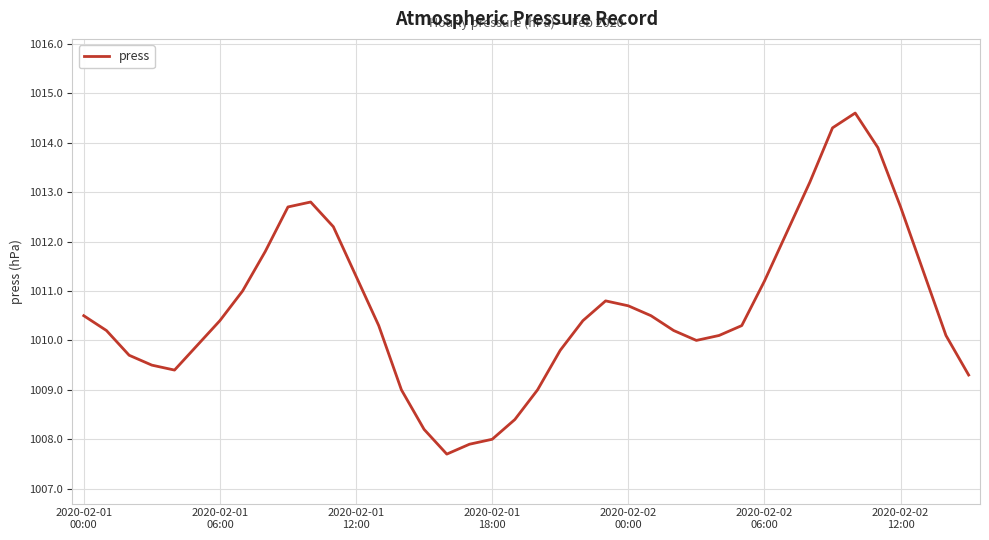

Count the number of data series in this chart.

1